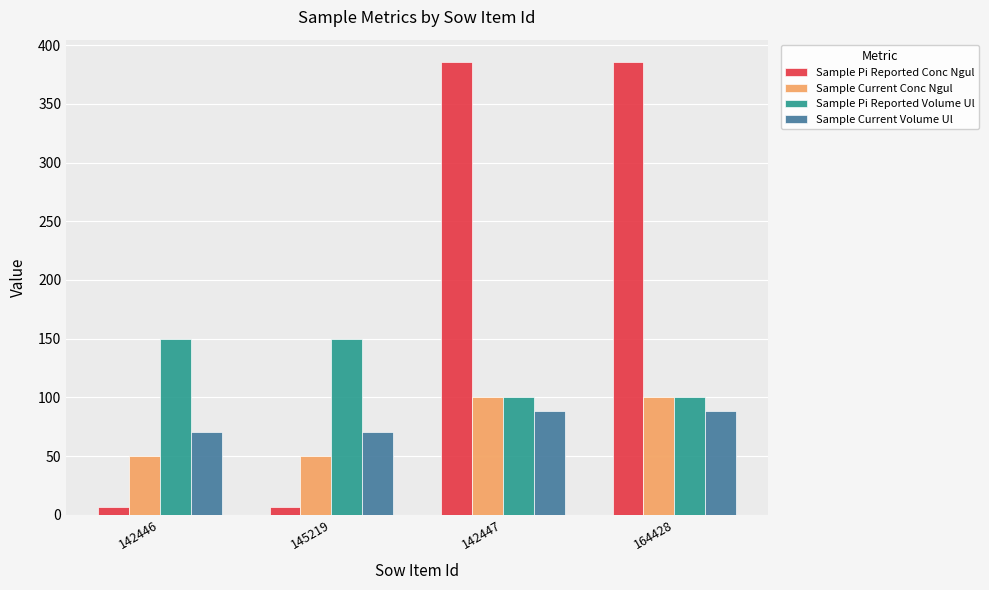

What is the difference between the maximum and minimum values in the Sample Current Volume Ul series?

18.2